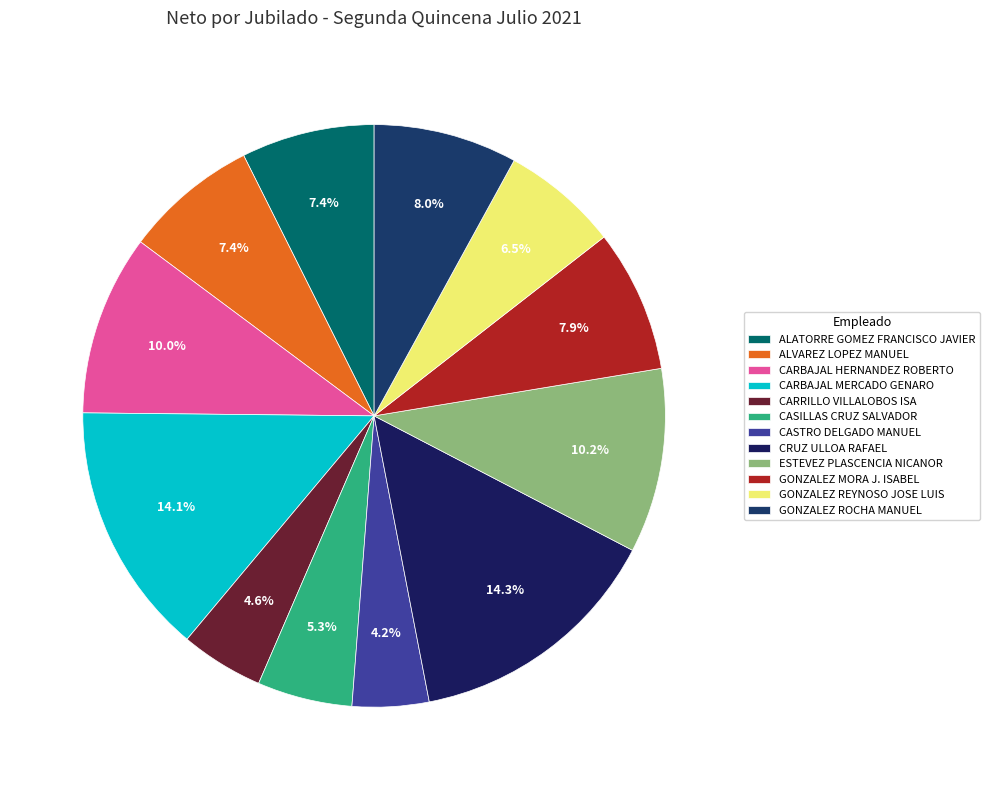

How many slices are in this pie chart?

12